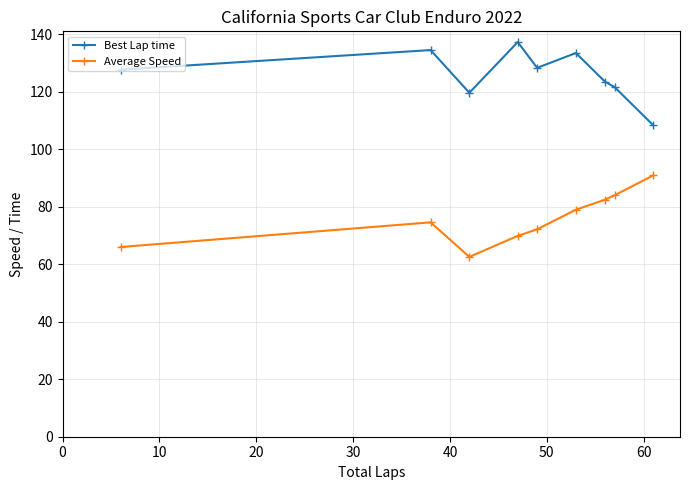

At how many categories does at least one series exceed 131?

3